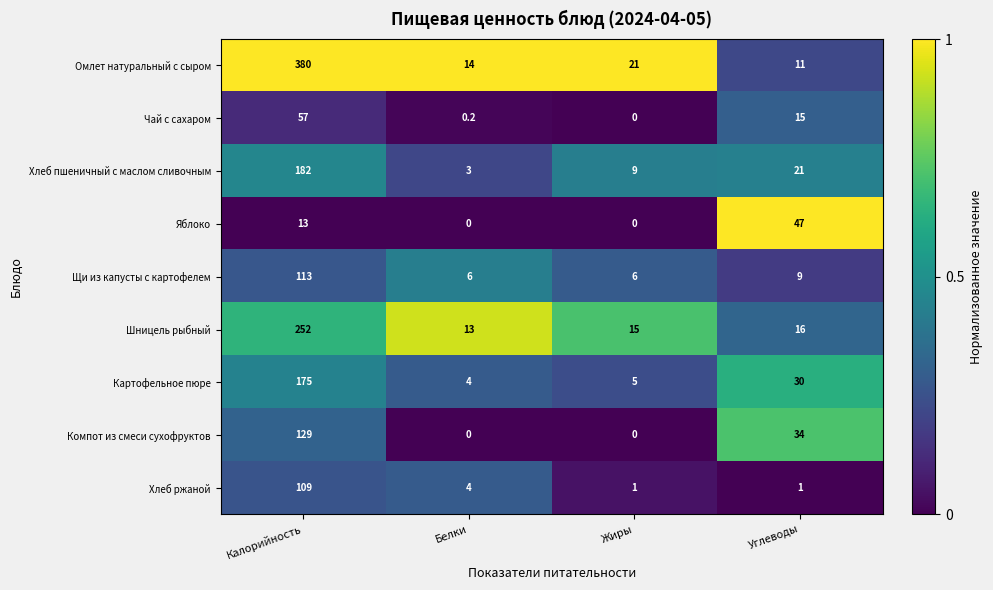

The value of Омлет натуральный с сыром at Жиры is 4.3. True or false?

False